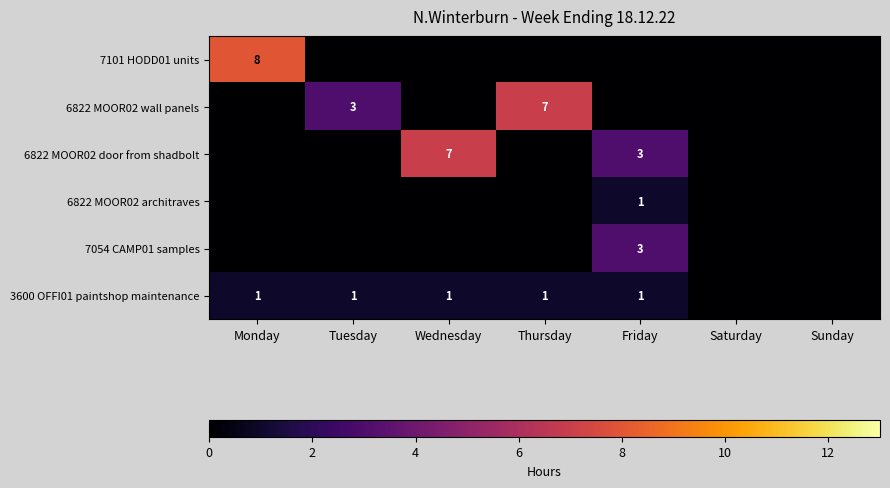

Which label corresponds to the smallest value in the chart?

Tuesday